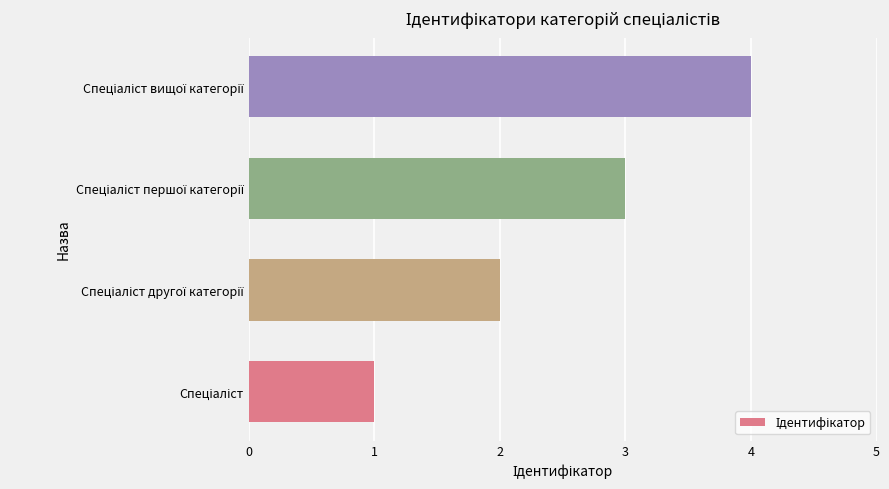

What is the maximum value shown in the chart?

4